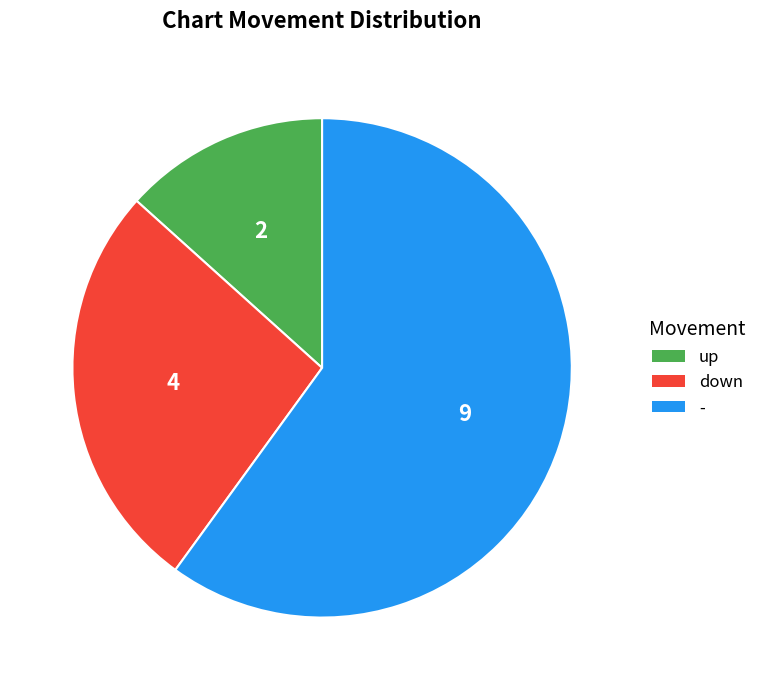

Rank the categories by value from lowest to highest.

up, down, -